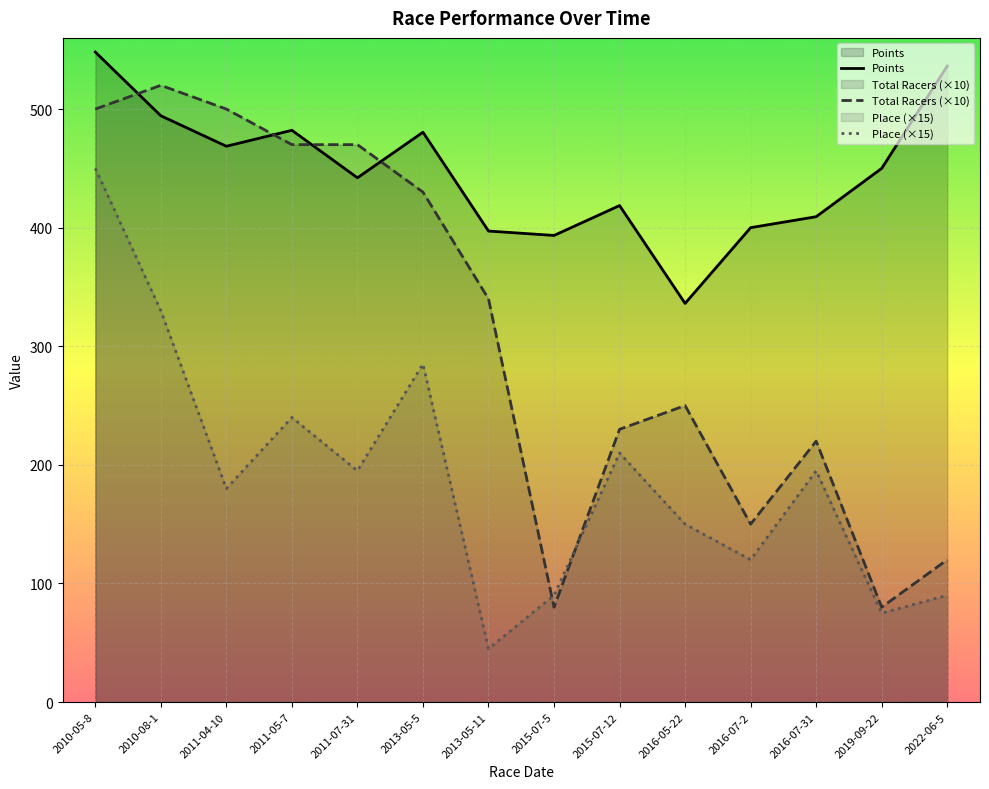

At which label does Total Racers first exceed 340?

2010-05-8